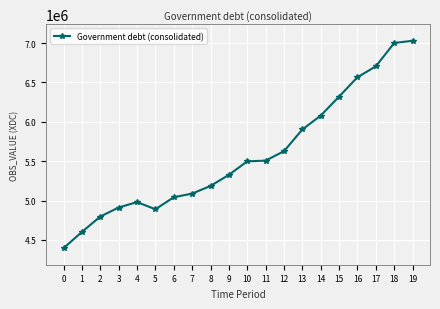

Which has a higher value, 11 or 4?

11